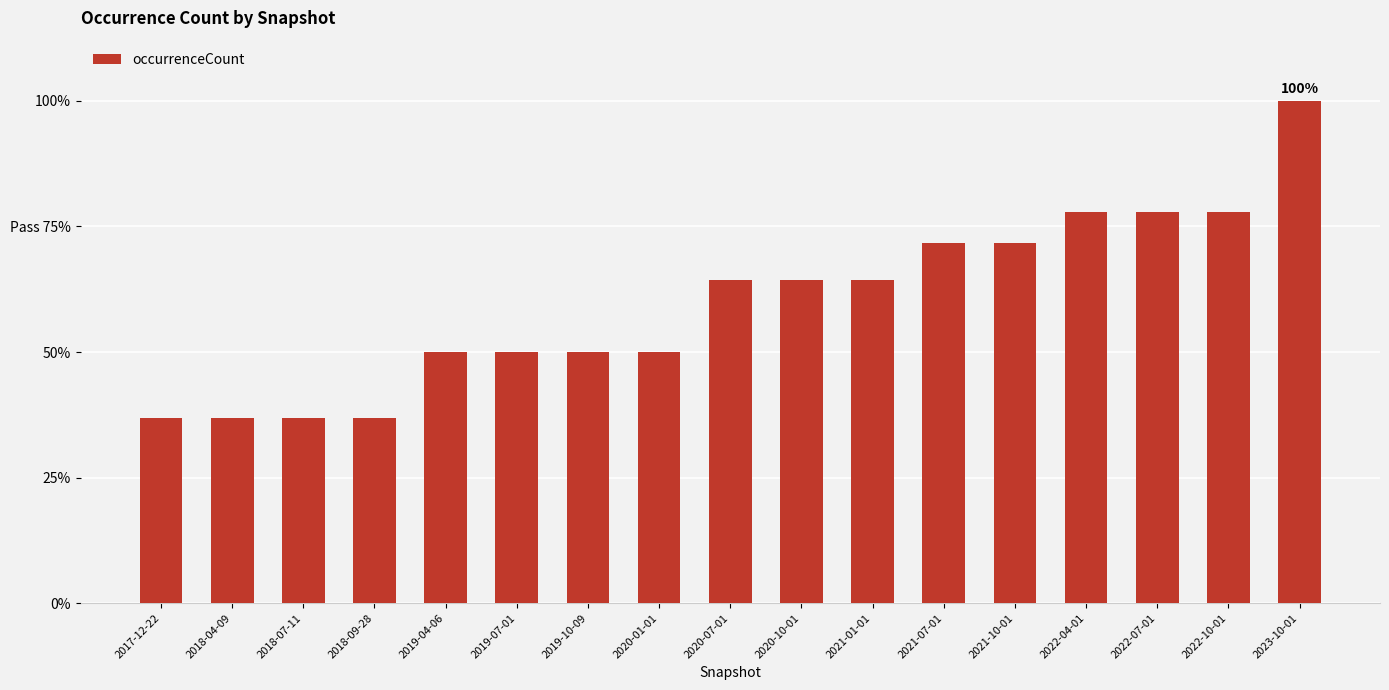

Reading right to left, what are all the values shown in this chart?

2238	1742	1742	1742	1606	1606	1439	1439	1439	1121	1121	1121	1121	824	824	824	824